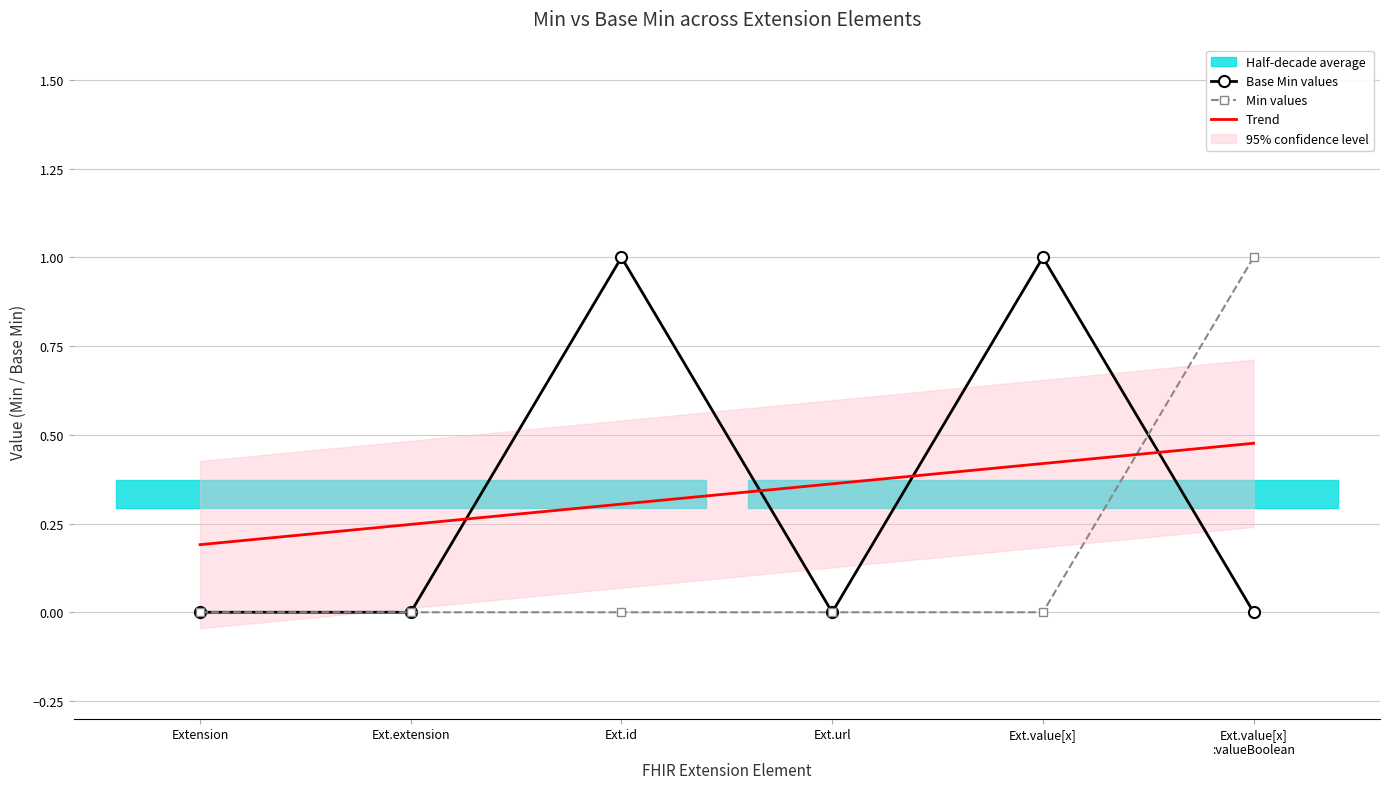

How many data points does each series have?

6